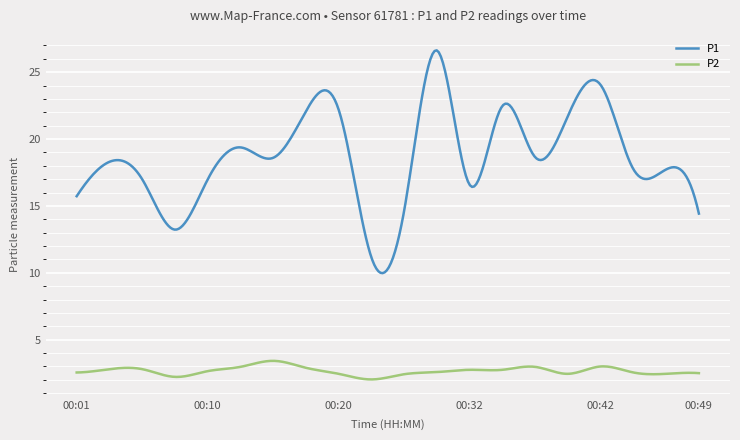

Which series has the largest total across all categories?

P1